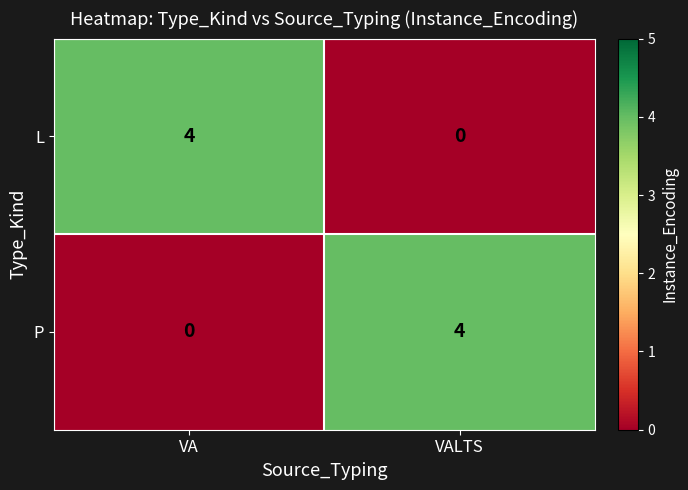

What is the sum of all L values?

4